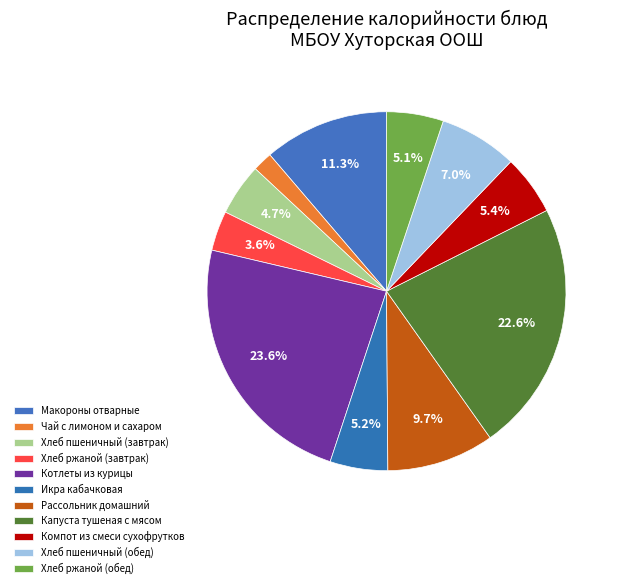

To the nearest percent, what is the difference between the largest and smallest slice percentages?

22%